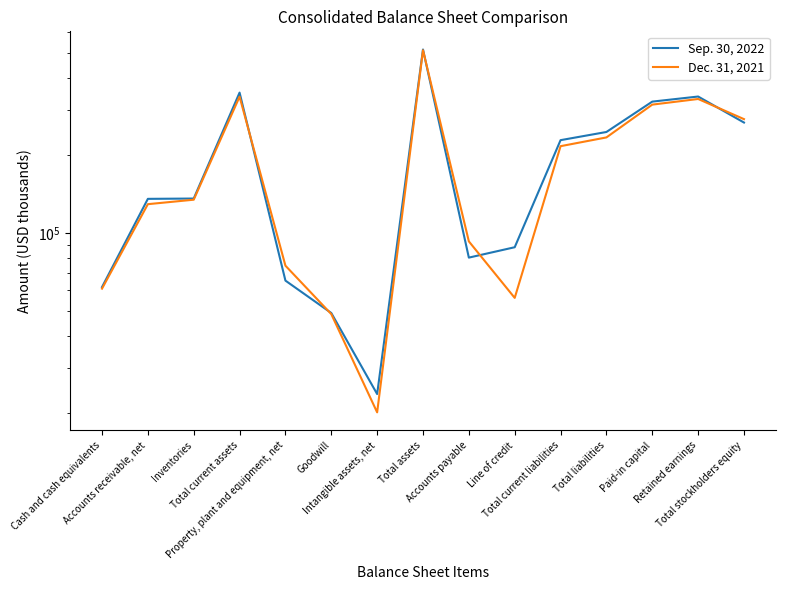

What position from the right is Cash and cash equivalents?

15